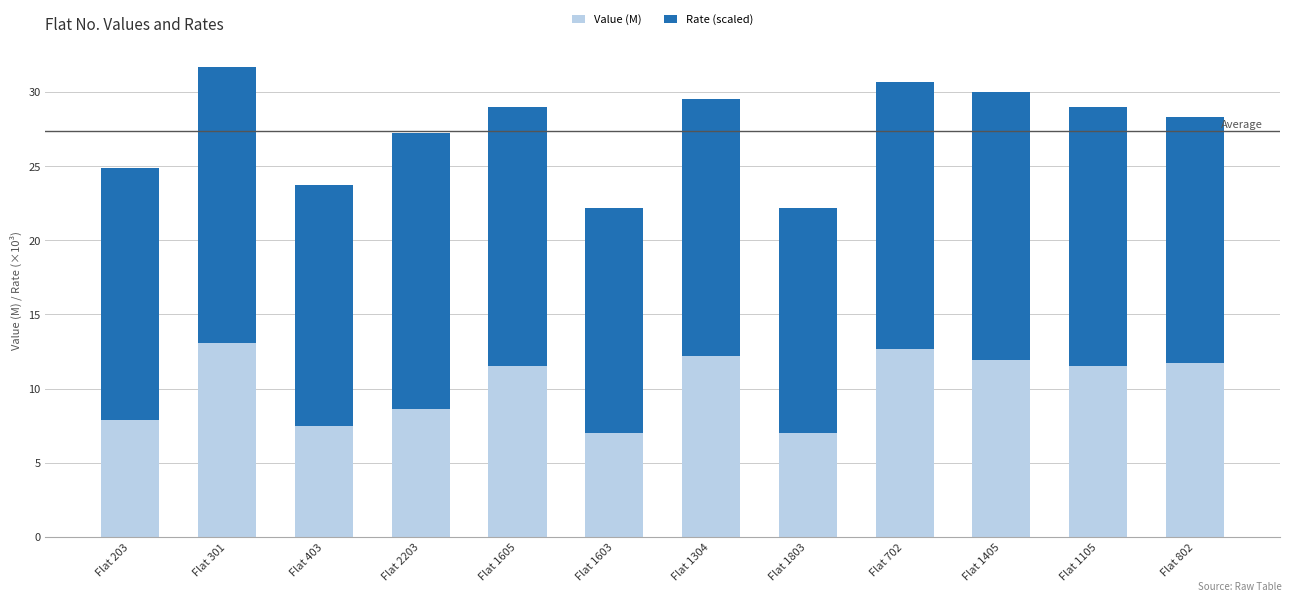

What is the minimum value for Value (M)?

7.0